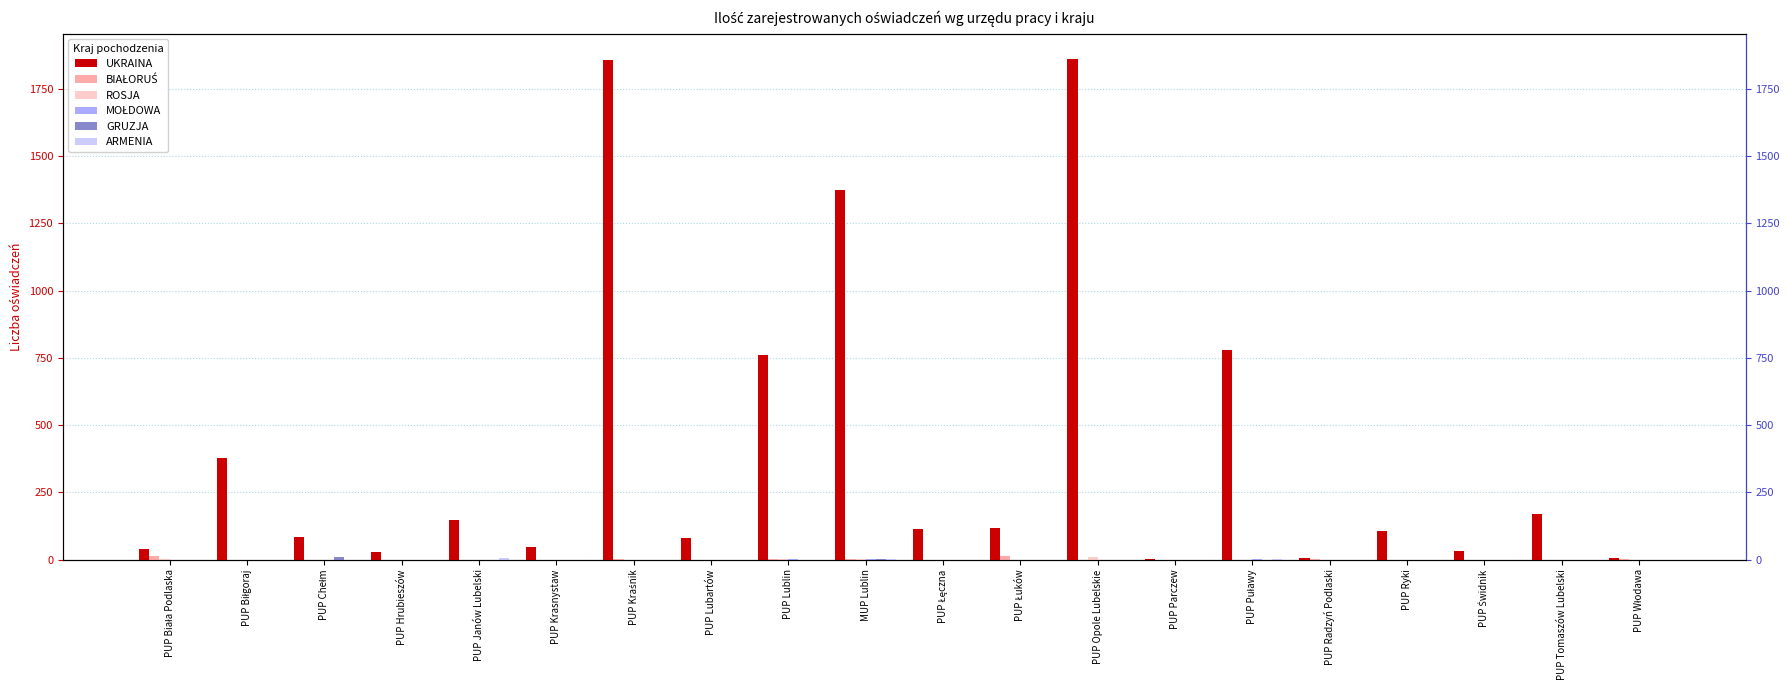

What position from the right is PUP Łuków?

9